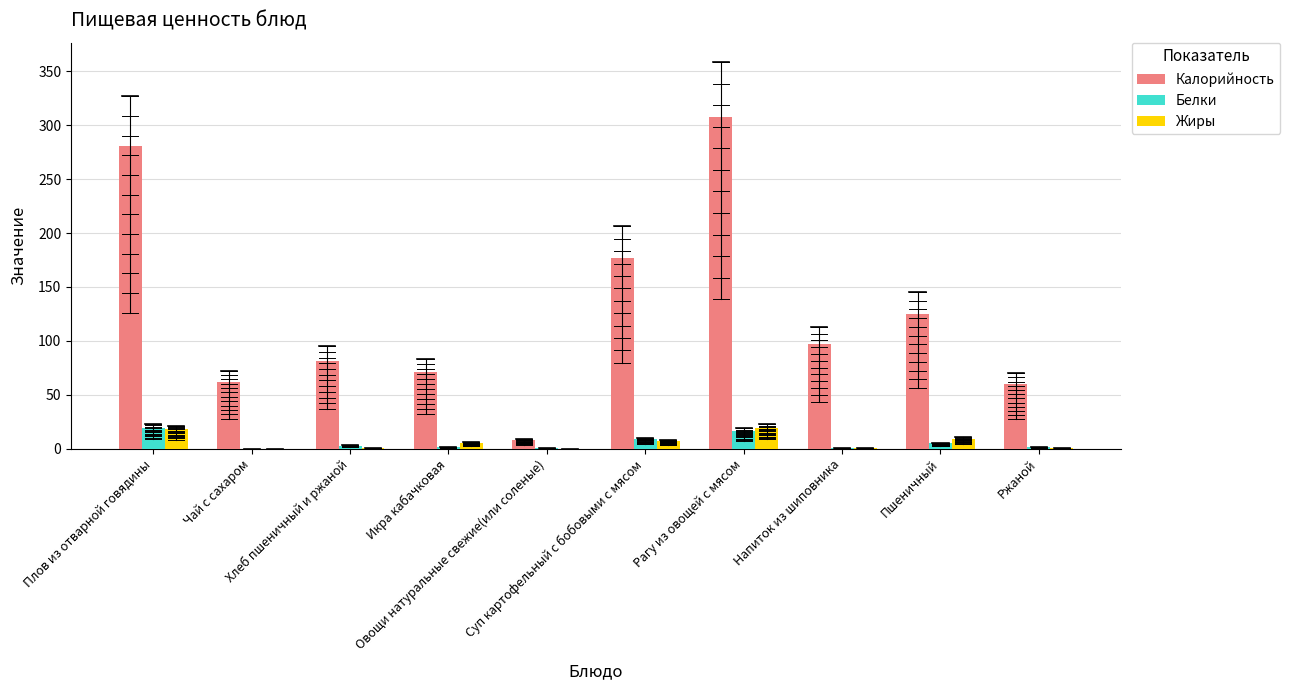

What is the greatest value displayed?

308.0